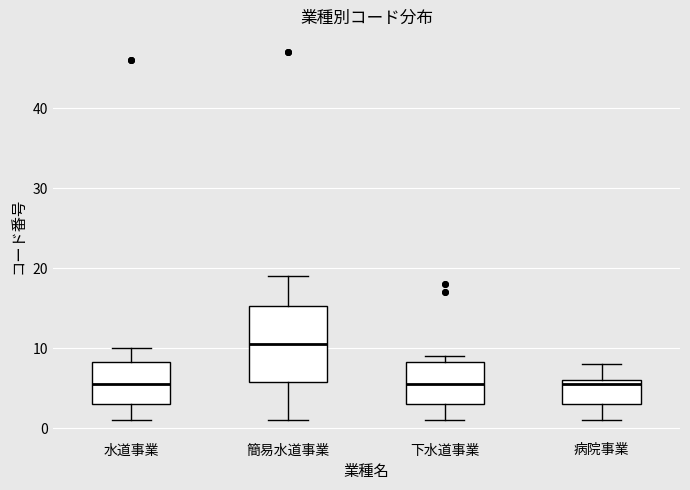

Where does the upper whisker of the box for 病院事業 end on the y-axis? The values are not printed on the chart, so give them approximately, as read against the axis.

8